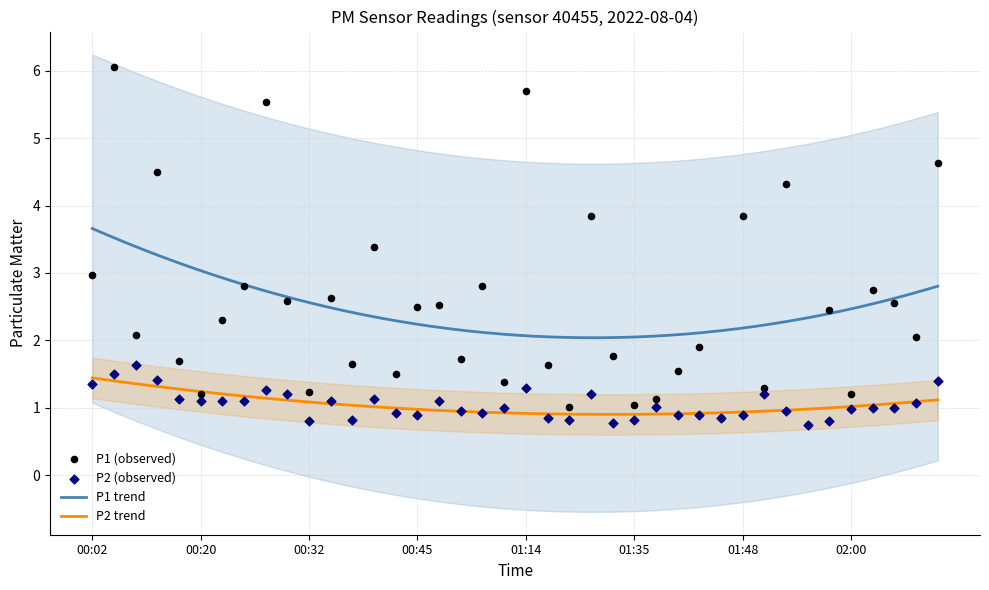

Is the value of P1 at 00:18 greater than the value of P2 at 00:18?

Yes